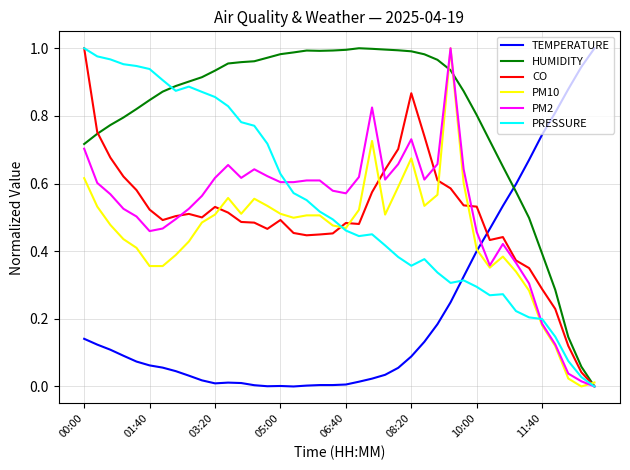

Which series has the largest total across all categories?

HUMIDITY